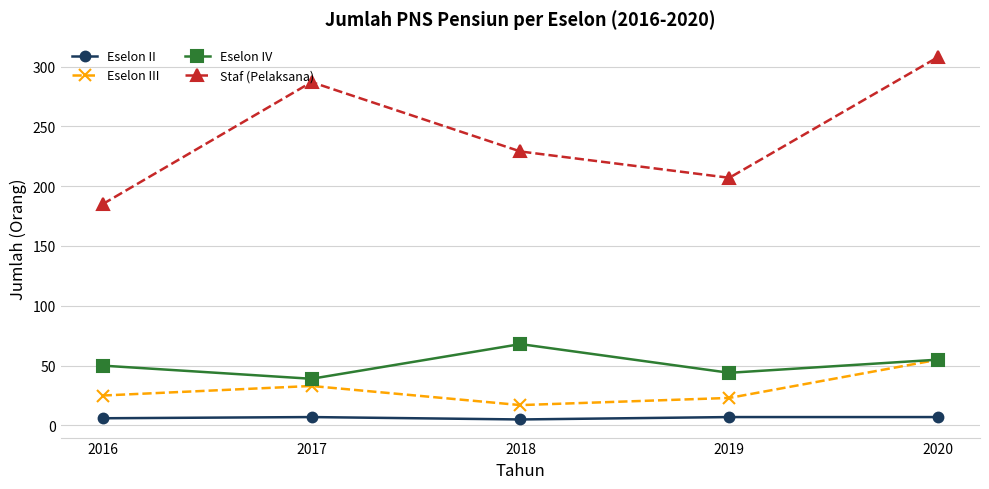

At 2017, list the series in order from smallest to largest.

Eselon II, Eselon III, Eselon IV, Staf (Pelaksana)